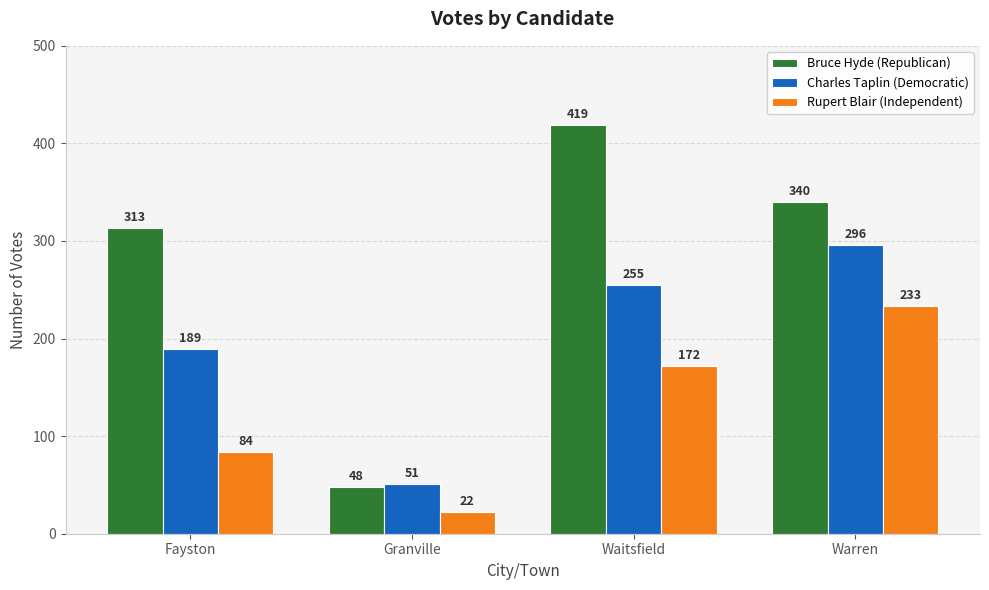

Rank the categories by Charles Taplin (Democratic) value from lowest to highest.

Granville, Fayston, Waitsfield, Warren